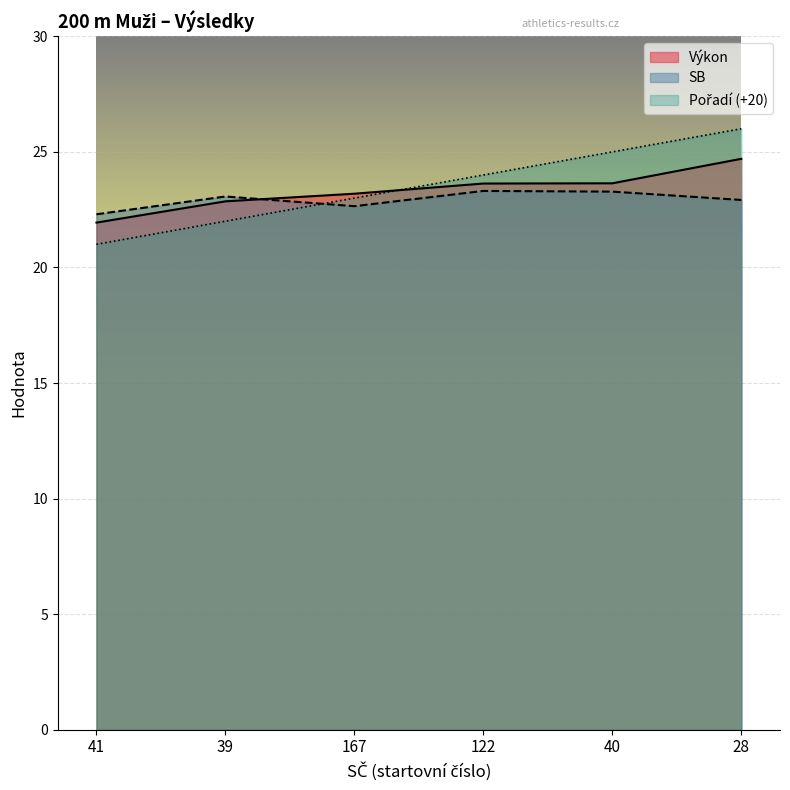

At which label is SB closest to 22?

41